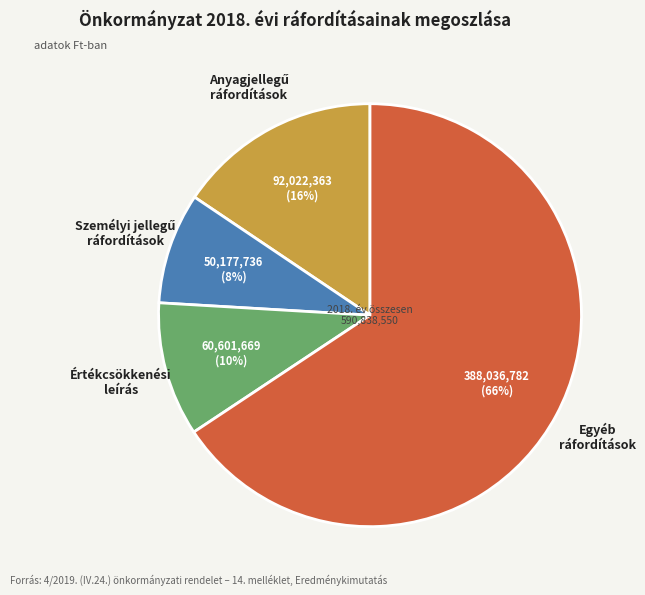

Is it true that Egyéb ráfordítások is 66% of the pie?

True